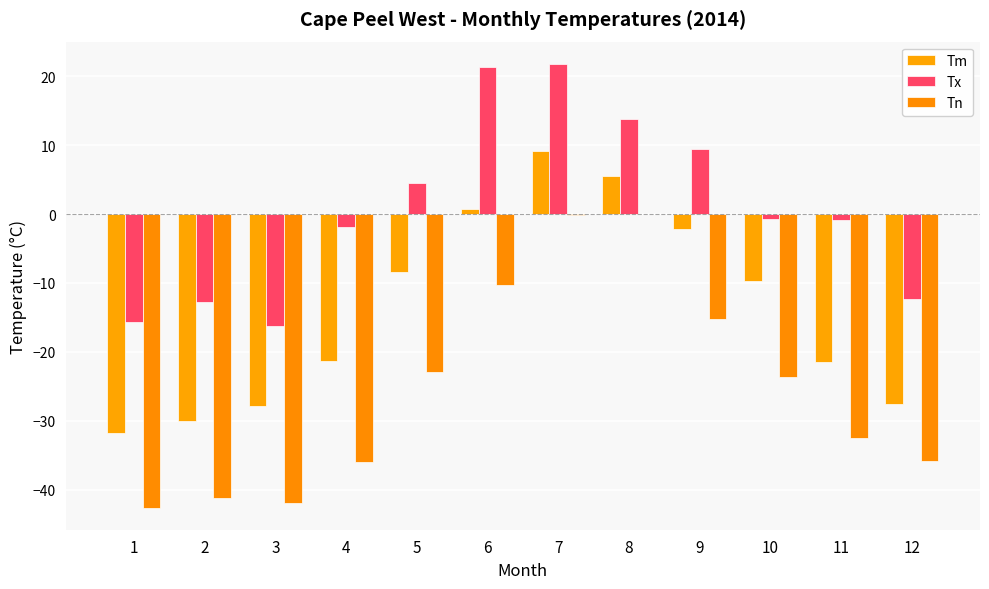

Reading right to left, what are all the values shown in this chart?

Tm: 12=-27.6	11=-21.5	10=-9.7	9=-2.2	8=5.5	7=9.2	6=0.7	5=-8.4	4=-21.3	3=-27.9	2=-30.1	1=-31.8
Tx: 12=-12.3	11=-0.8	10=-0.7	9=9.5	8=13.8	7=21.8	6=21.3	5=4.5	4=-1.9	3=-16.3	2=-12.8	1=-15.7
Tn: 12=-35.8	11=-32.5	10=-23.6	9=-15.3	8=0.0	7=-0.1	6=-10.3	5=-23.0	4=-36.0	3=-42.0	2=-41.2	1=-42.6